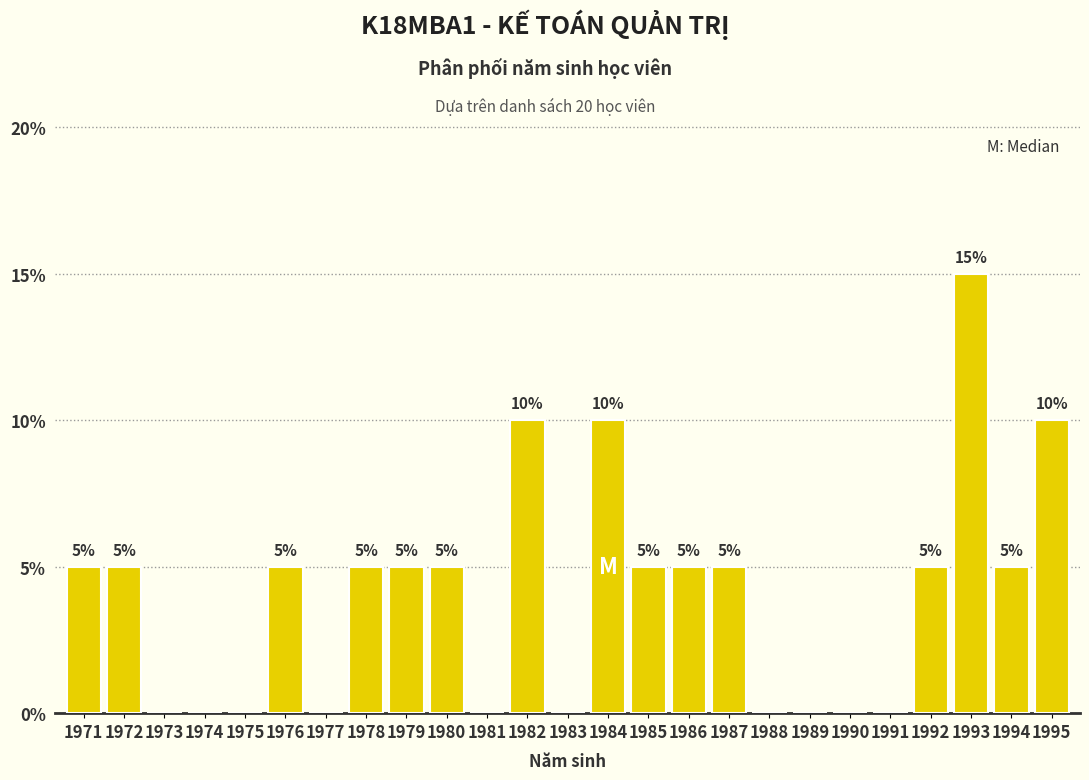

Reading right to left, extract all data points from this chart.

1995=10	1994=5	1993=15	1992=5	1991=0	1990=0	1989=0	1988=0	1987=5	1986=5	1985=5	1984=10	1983=0	1982=10	1981=0	1980=5	1979=5	1978=5	1977=0	1976=5	1975=0	1974=0	1973=0	1972=5	1971=5